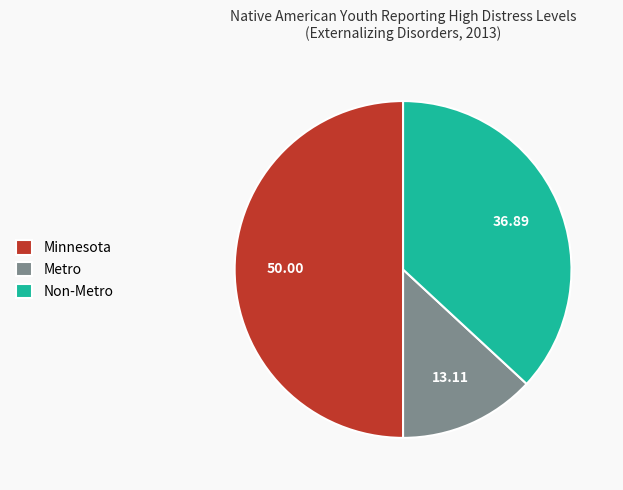

Is it true that Non-Metro is 37% of the pie?

True